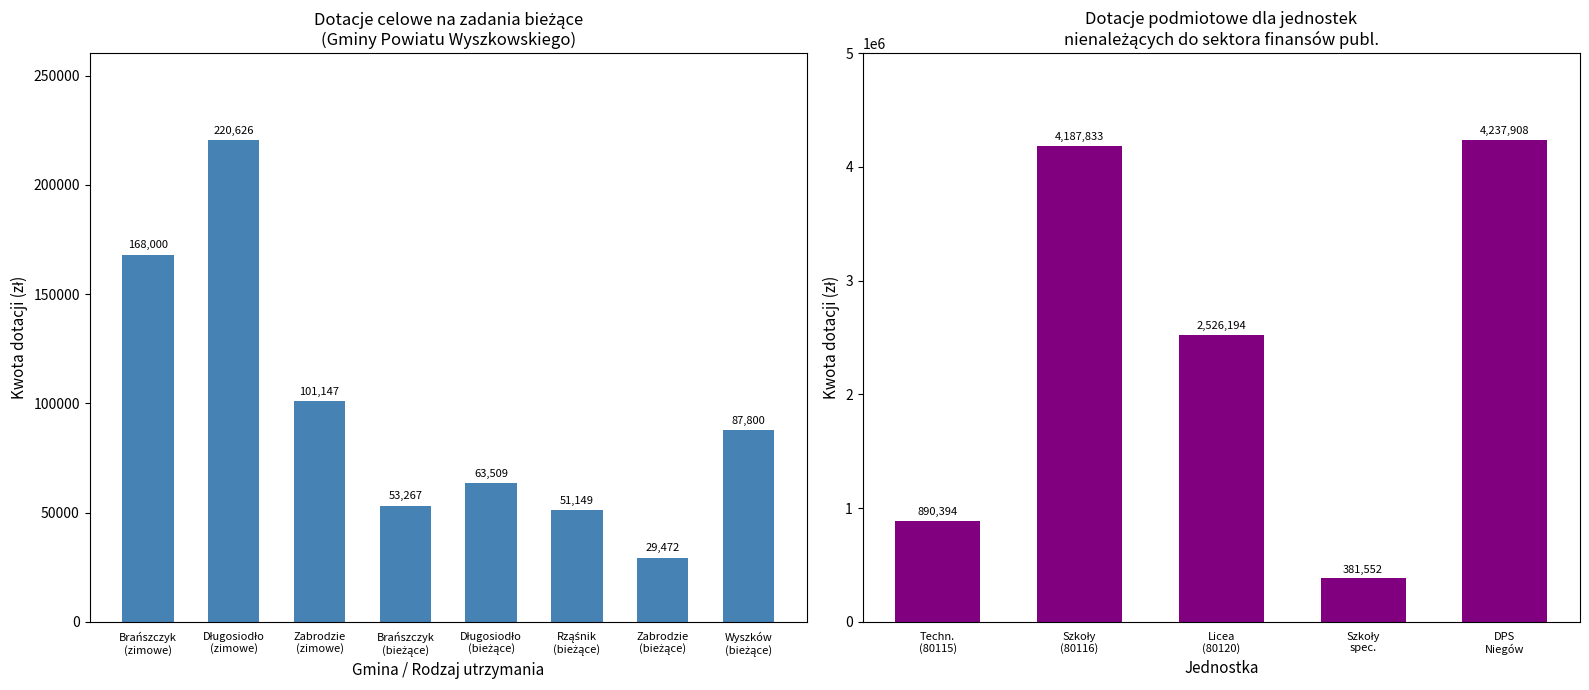

What position from the right is Zabrodzie (bieżące)?

2